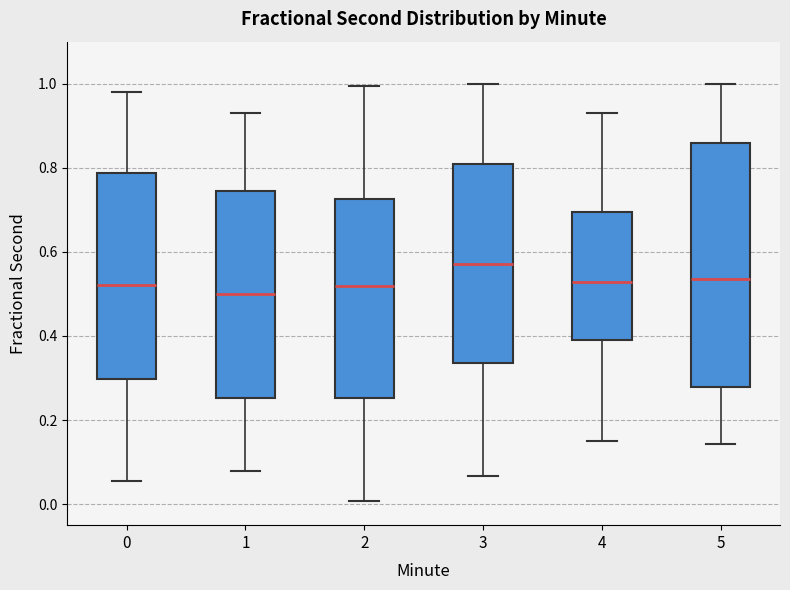

Which box's median line is the highest?

3